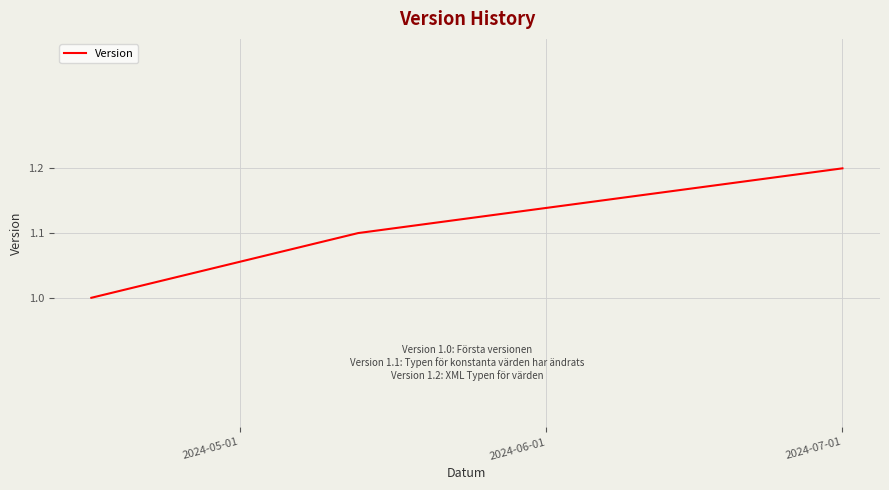

What is the average value?

1.1